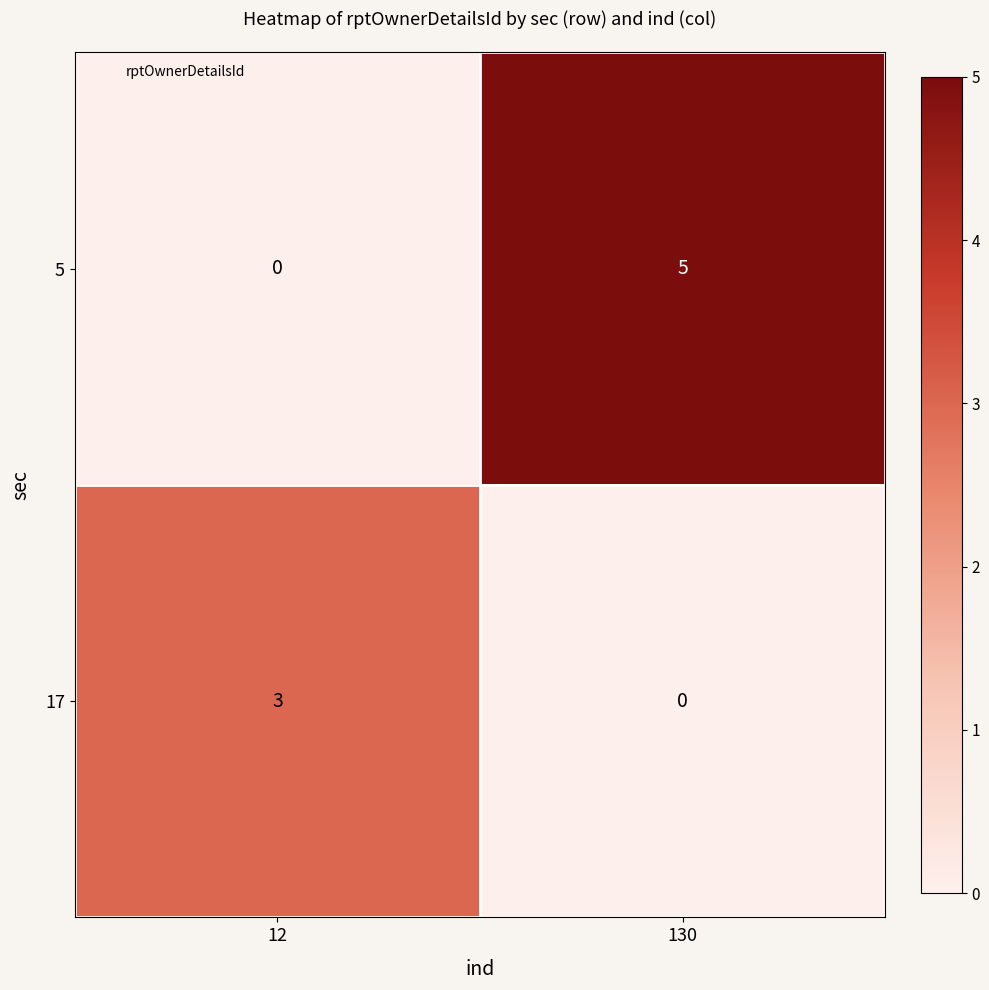

What is the difference between the highest and lowest values at 130?

5